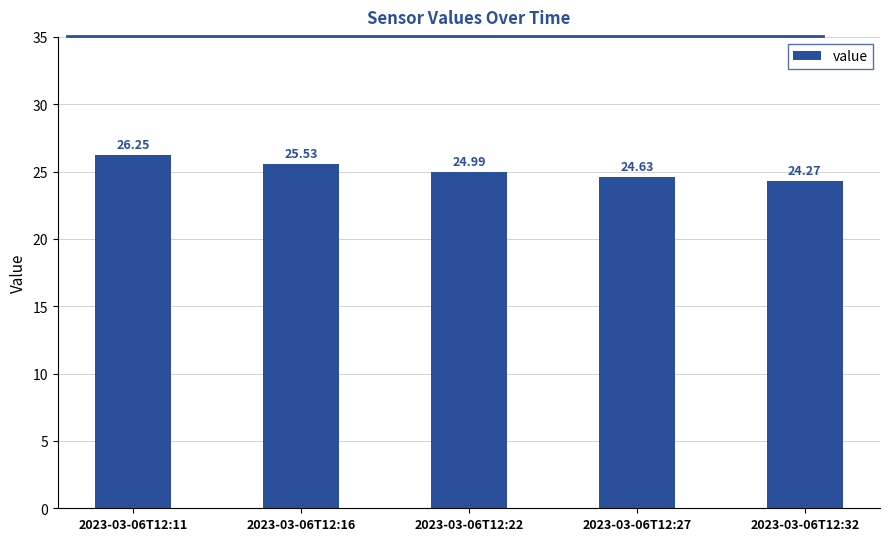

What is the minimum value shown in the chart?

24.3